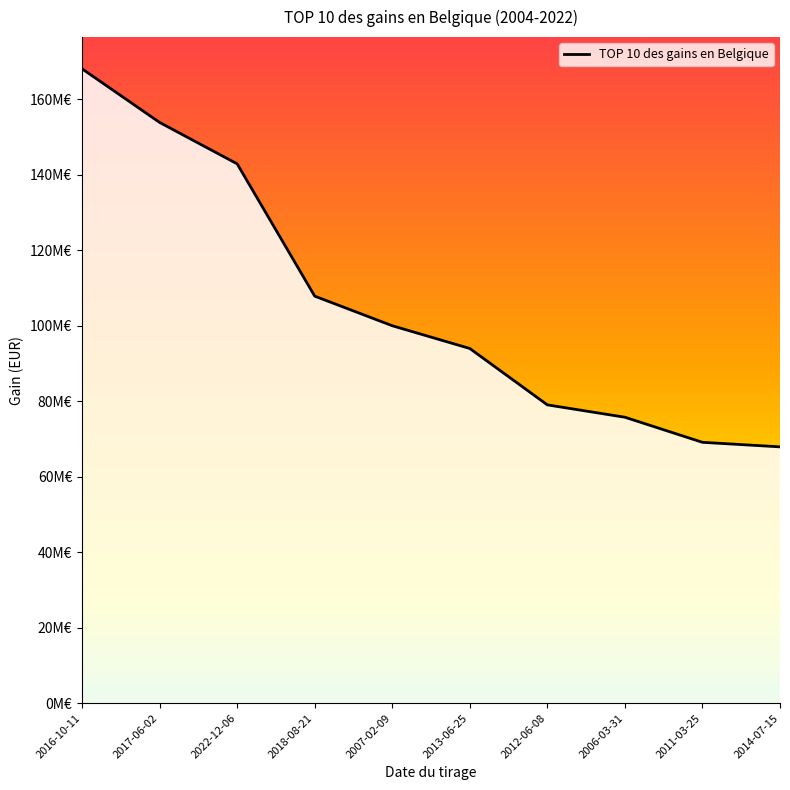

List the labels in order of value, largest first.

2016-10-11, 2017-06-02, 2022-12-06, 2018-08-21, 2007-02-09, 2013-06-25, 2012-06-08, 2006-03-31, 2011-03-25, 2014-07-15